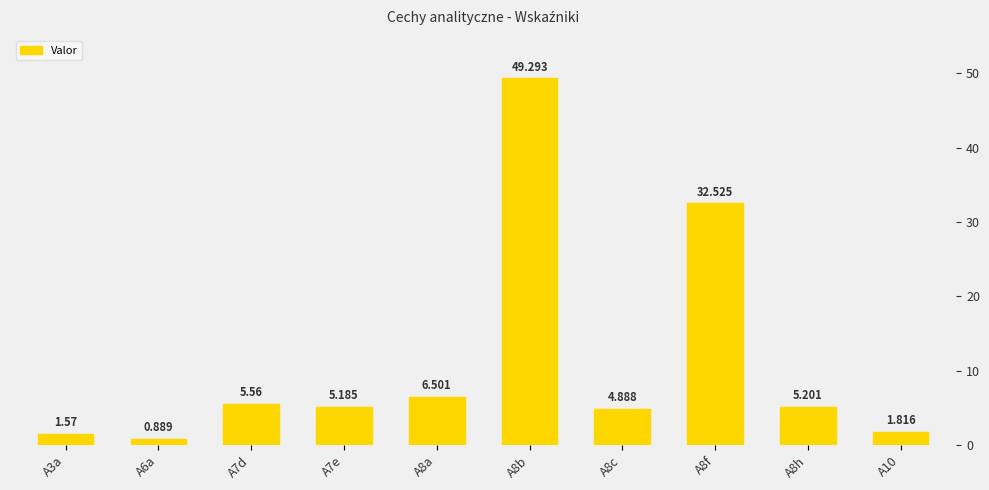

What is the label of the 7th bar from the right?

A7e